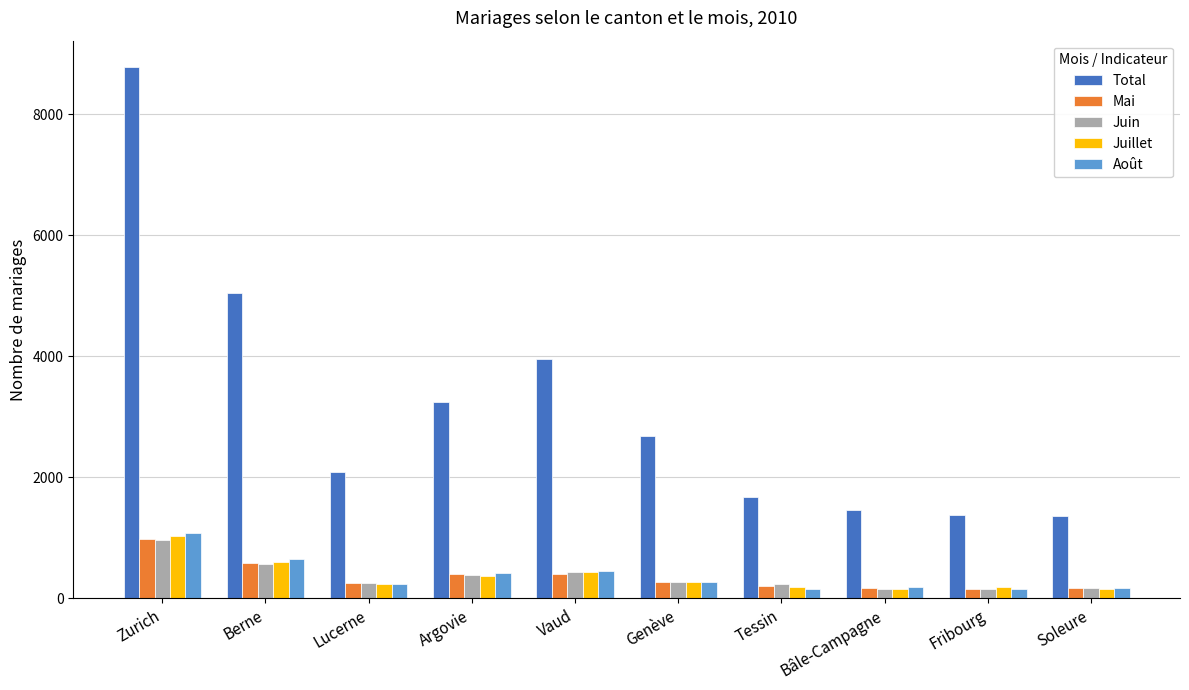

Is it true that Août equals 1771 at Zurich?

False